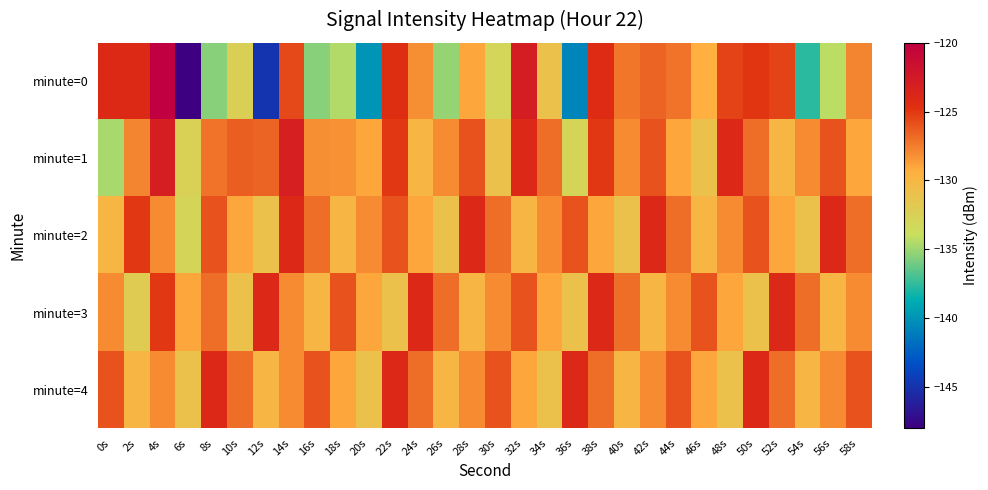

Which series changed the most between 12s and 56s?

minute=0